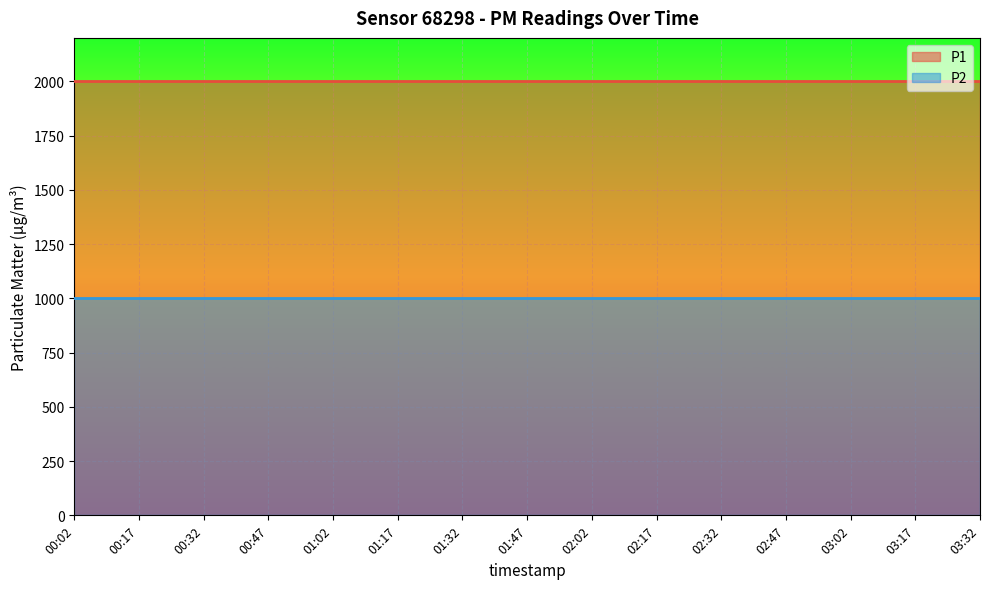

Reading right to left, transcribe all the data shown in this chart.

P1: 03:32=1999.9	03:17=1999.9	03:02=1999.9	02:47=1999.9	02:32=1999.9	02:17=1999.9	02:02=1999.9	01:47=1999.9	01:32=1999.9	01:17=1999.9	01:02=1999.9	00:47=1999.9	00:32=1999.9	00:17=1999.9	00:02=1999.9
P2: 03:32=999.9	03:17=999.9	03:02=999.9	02:47=999.9	02:32=999.9	02:17=999.9	02:02=999.9	01:47=999.9	01:32=999.9	01:17=999.9	01:02=999.9	00:47=999.9	00:32=999.9	00:17=999.9	00:02=999.9